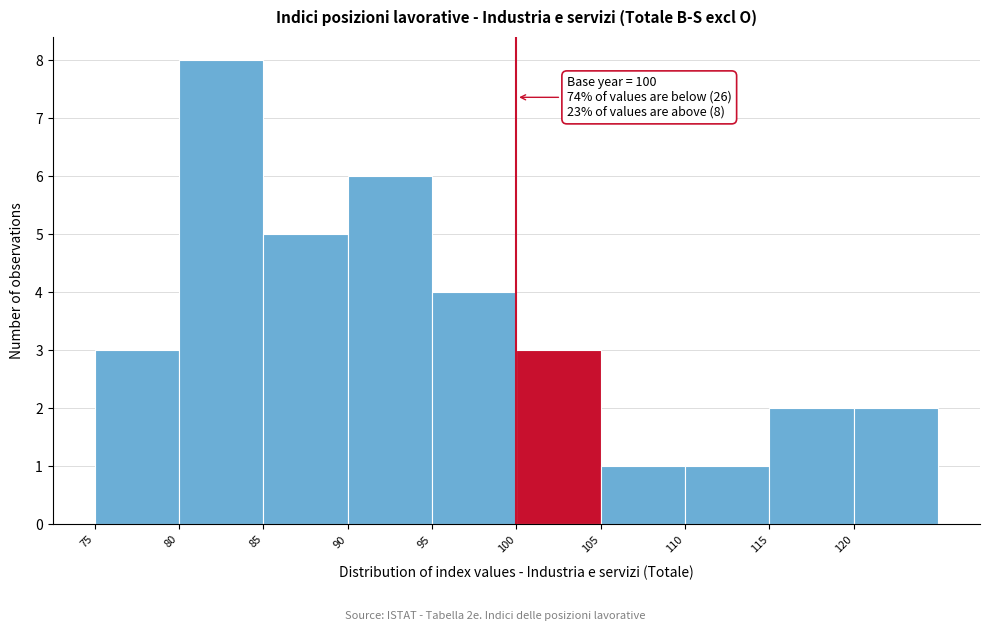

Which range on the x-axis has the tallest bar?

80 to 85